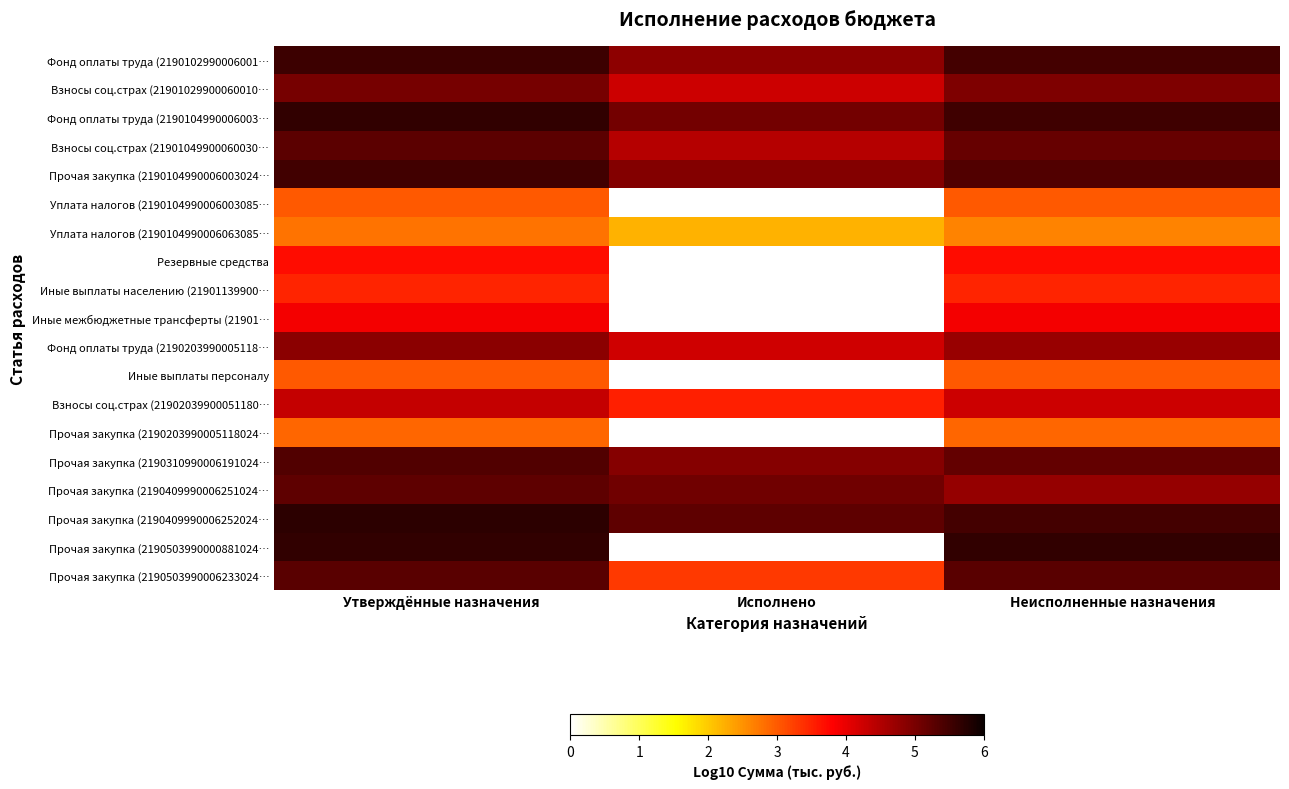

Where is Прочая закупка (2190503990006233024… nearest to the value 4?

Исполнено